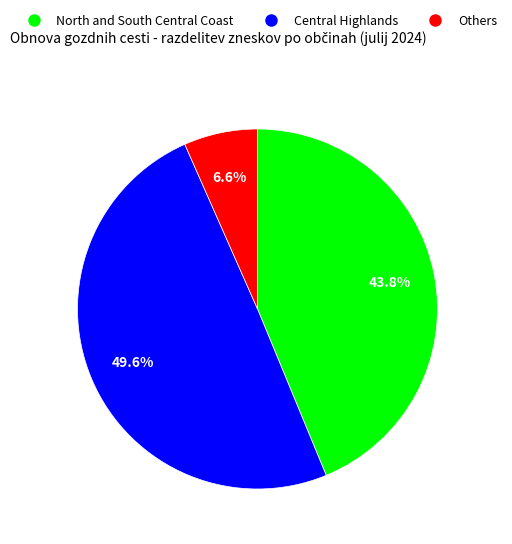

Is there any slice that represents more than half of the pie?

No